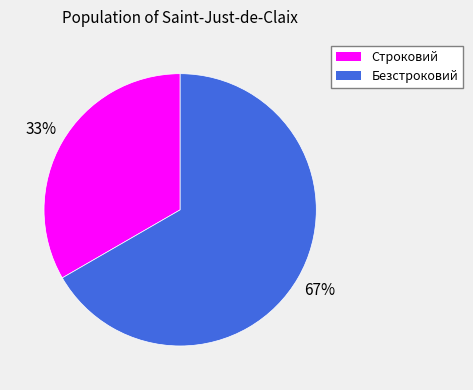

True or false: Безстроковий accounts for 74% of the total.

False